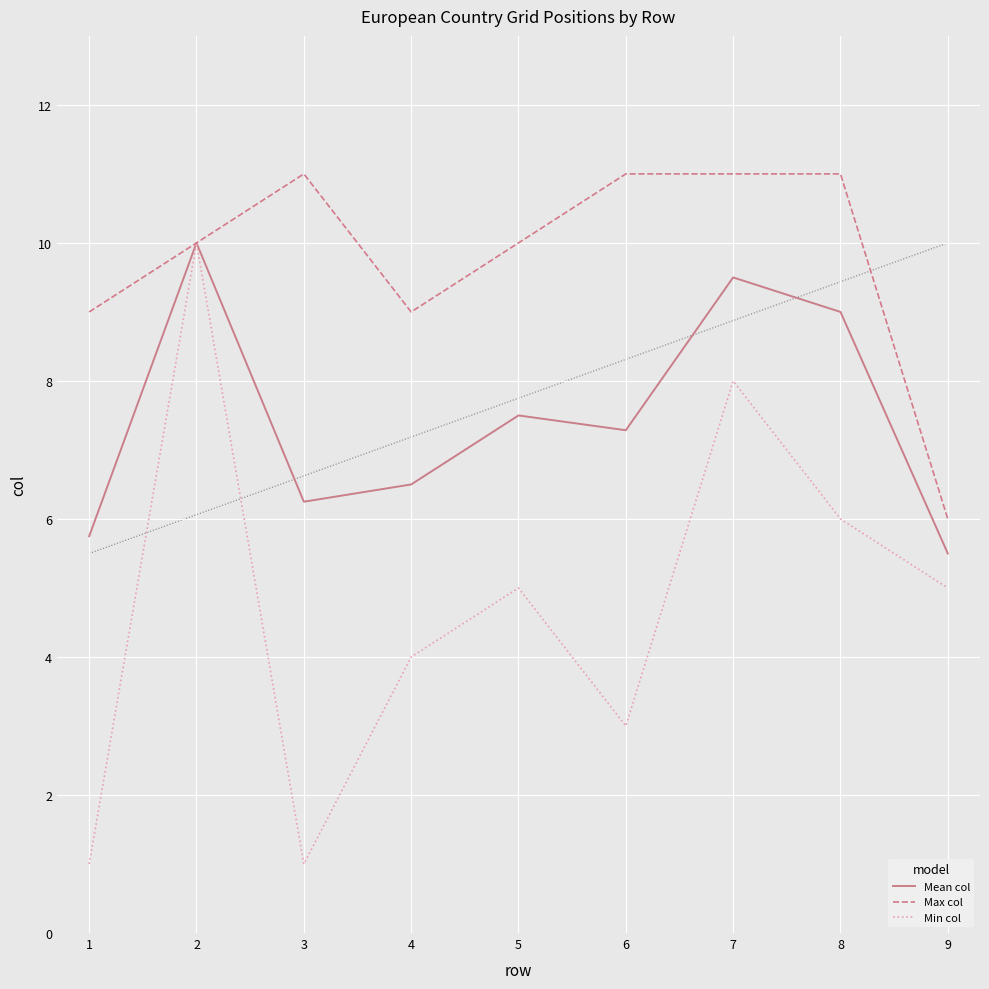

True or false: Max col has a value of 9.0 at 1.

True